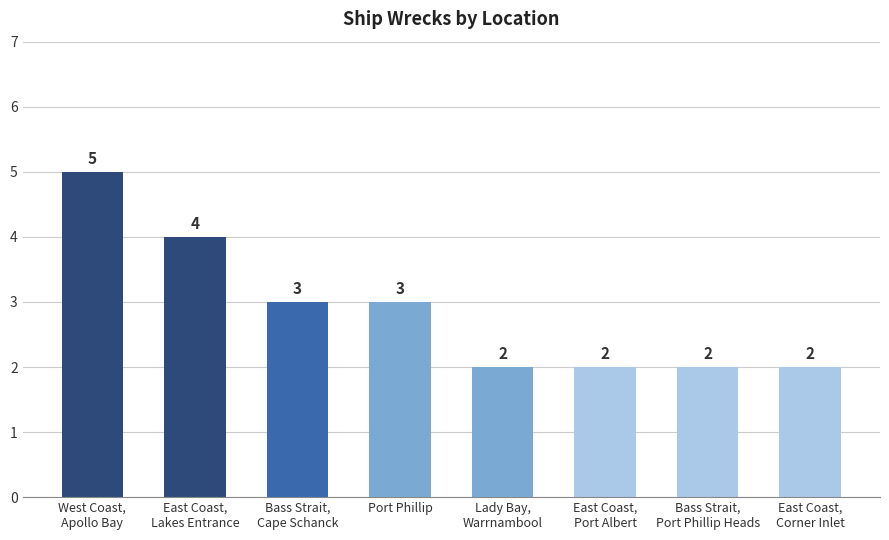

What is the minimum value shown in the chart?

2